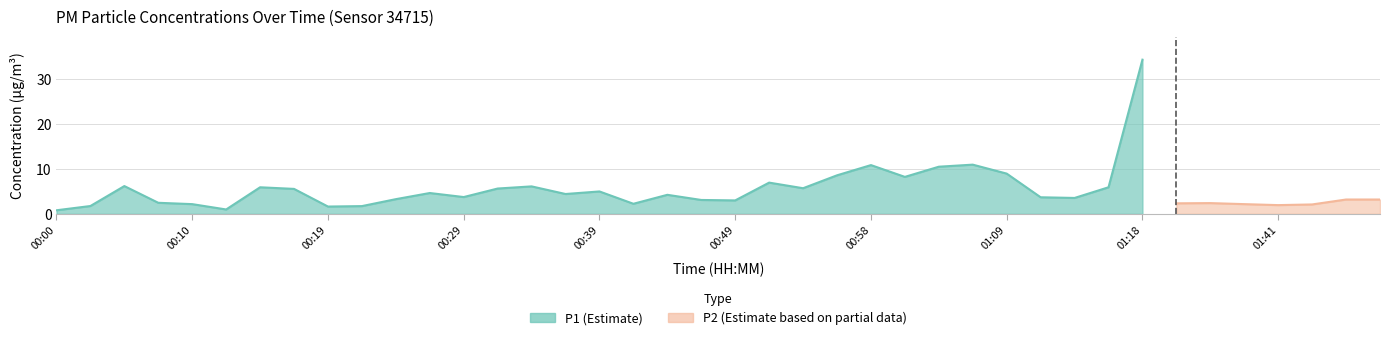

At 01:21, list the series in order from largest to smallest.

P1, P2